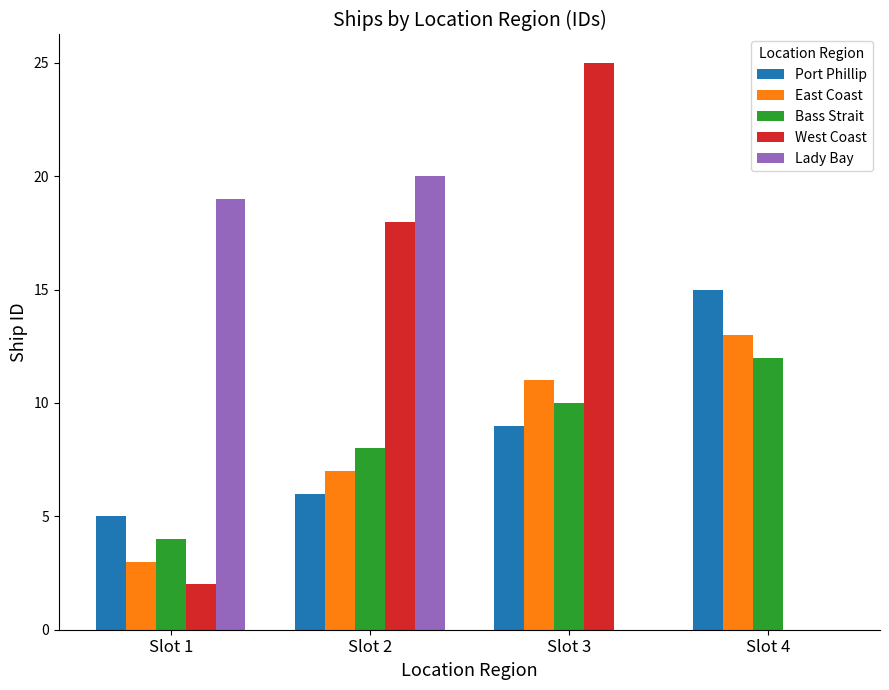

The value of Lady Bay at Slot 3 is -7. True or false?

False